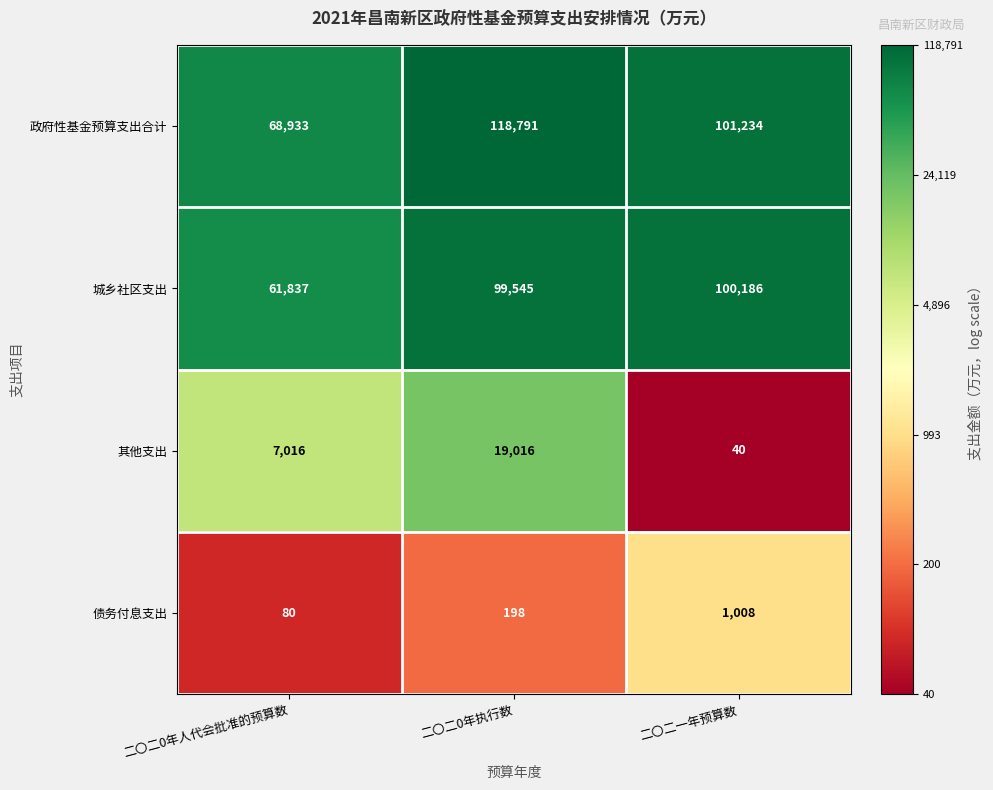

How many series are shown in this chart?

4